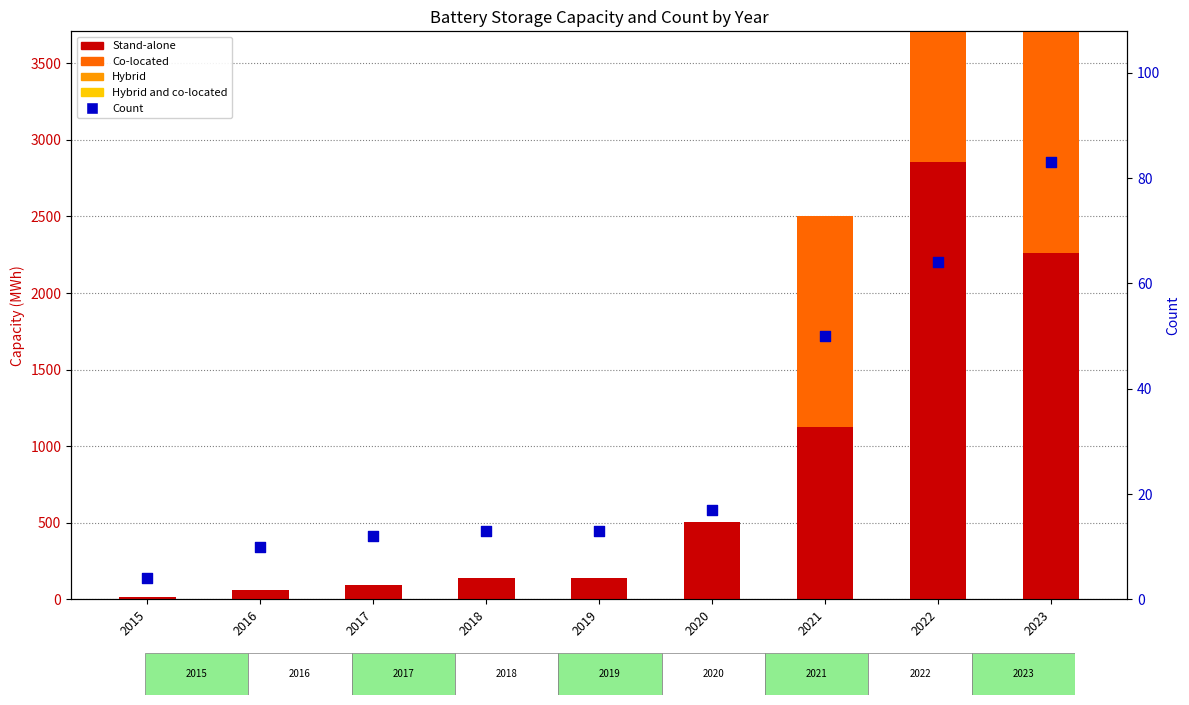

Which series has the largest Y range (max minus min)?

Stand-alone